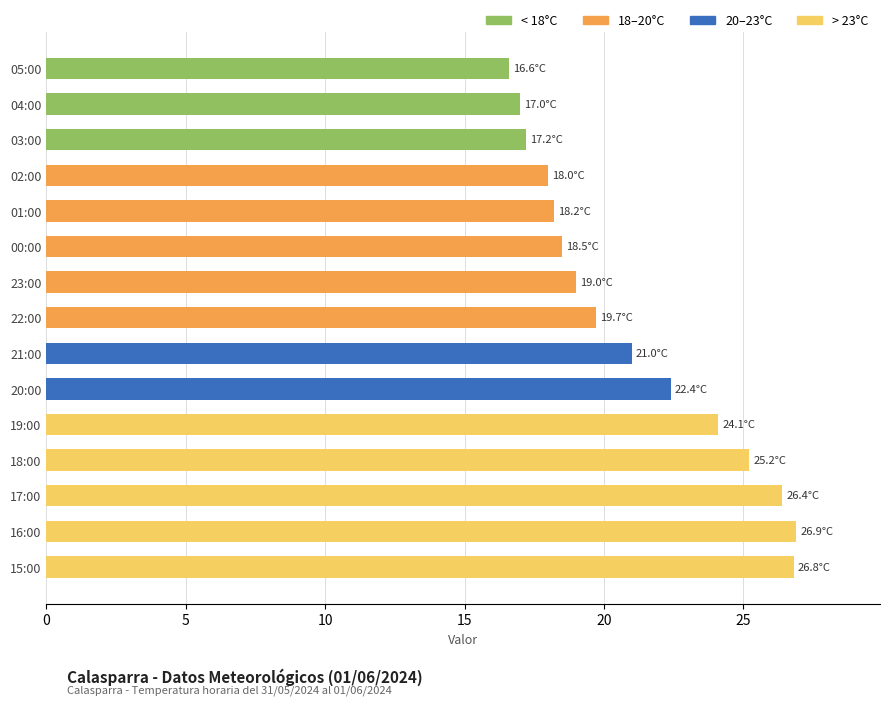

What is the difference between the maximum and second lowest values?

9.9